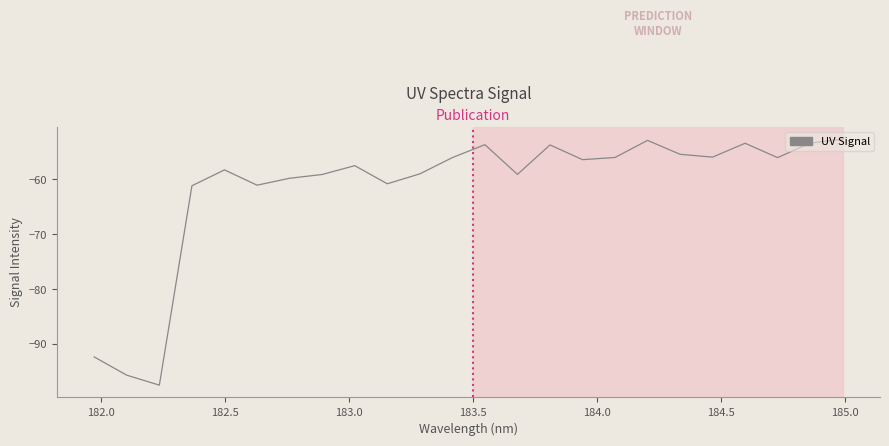

What is the difference between the maximum and minimum values?

44.9